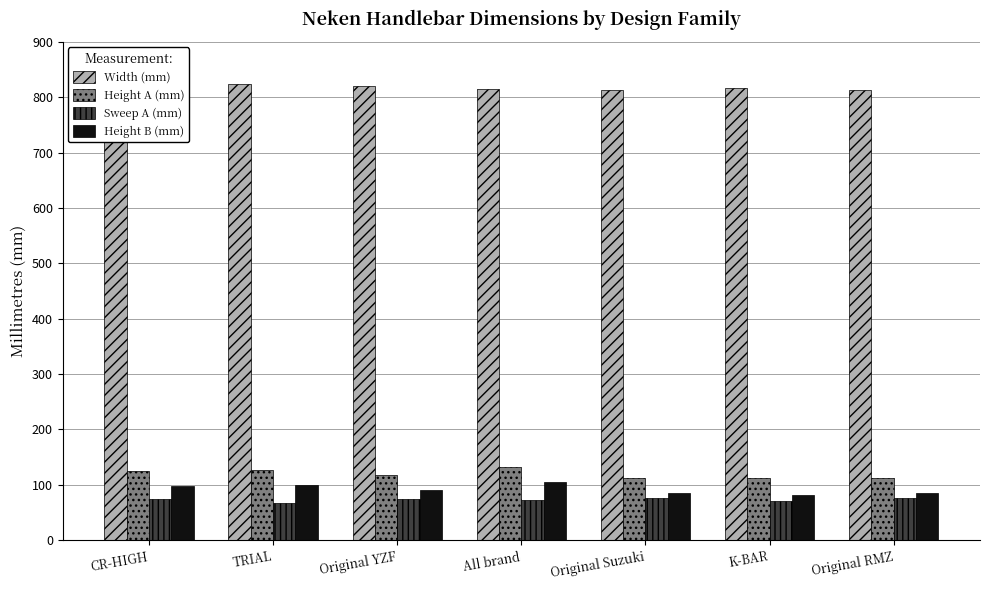

What is the sum of all Height B (mm) values?

645